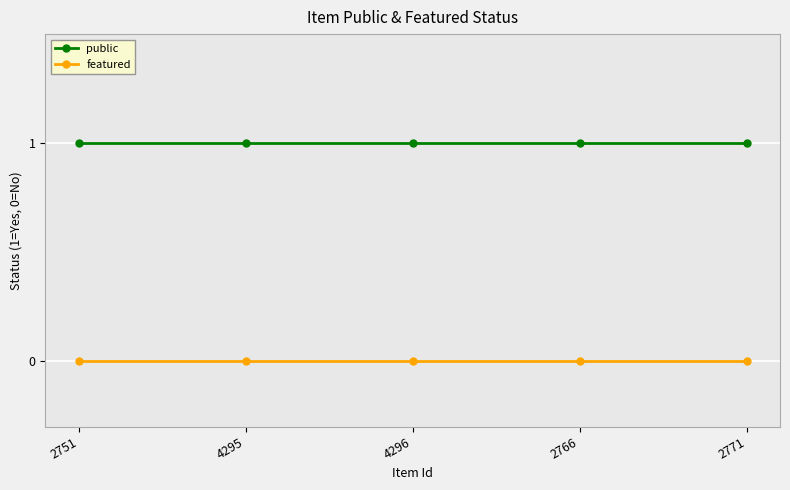

Reading left to right, extract all data points from this chart.

public: 2751=1	4295=1	4296=1	2766=1	2771=1
featured: 2751=0	4295=0	4296=0	2766=0	2771=0